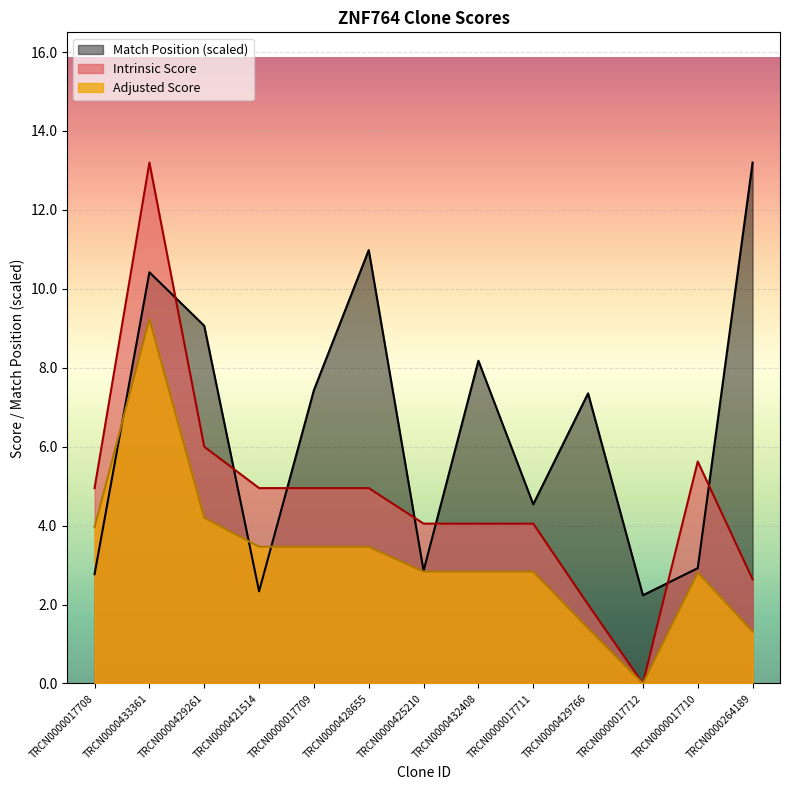

The value of Match Position at TRCN0000017710 is 2.9. True or false?

True